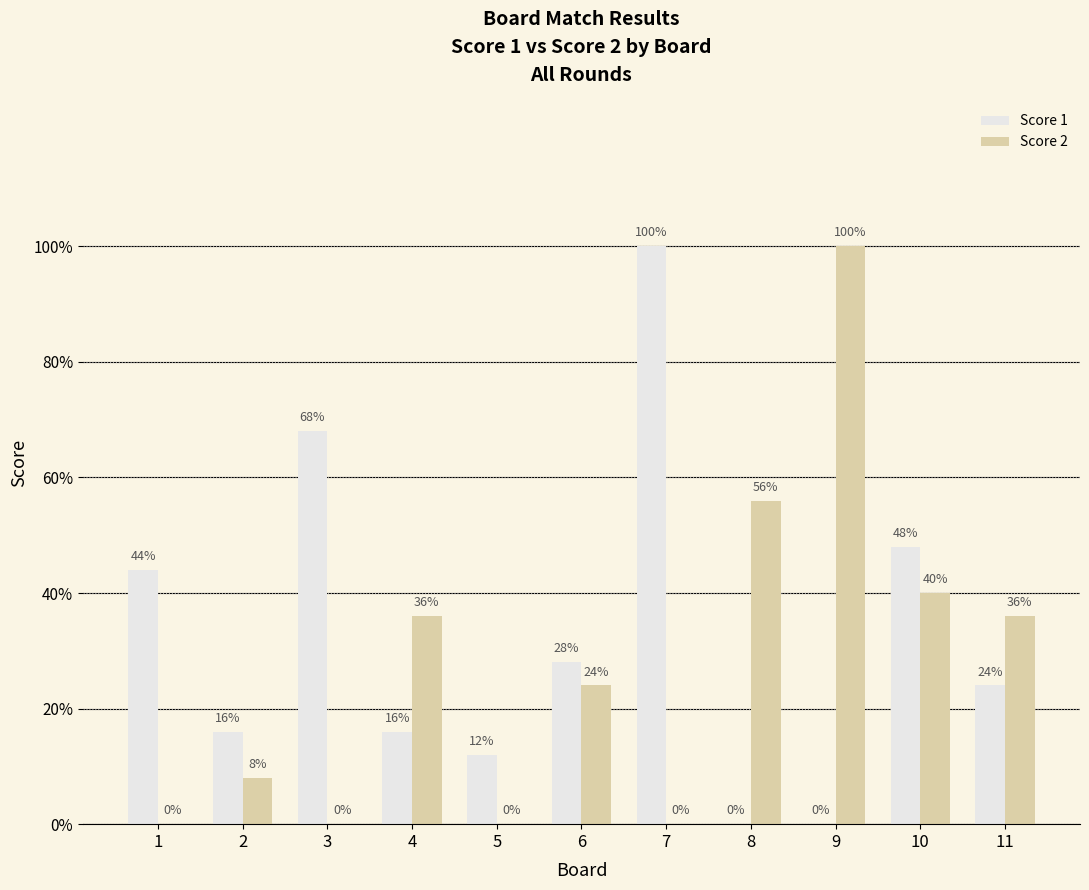

What are all the series names shown in the legend?

Score 1, Score 2